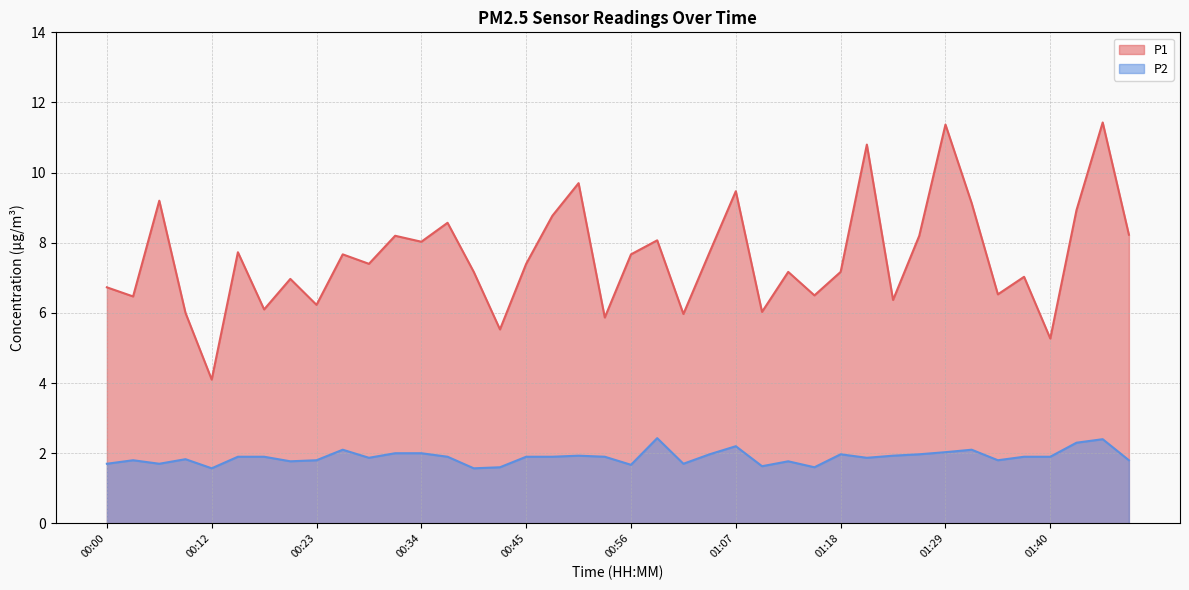

What is the sum of the P2 values at 01:34 and 01:04?

3.8